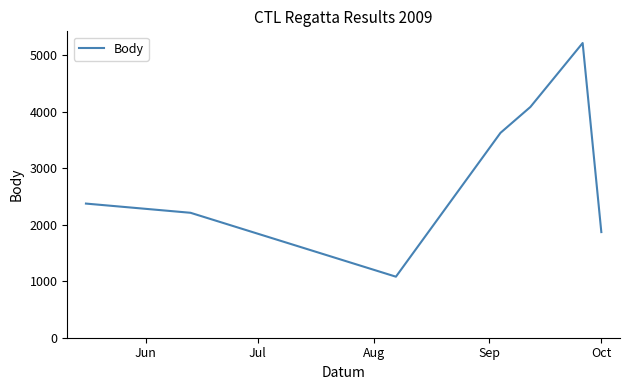

True or false: there are more than 0 points higher than both neighbors.

True